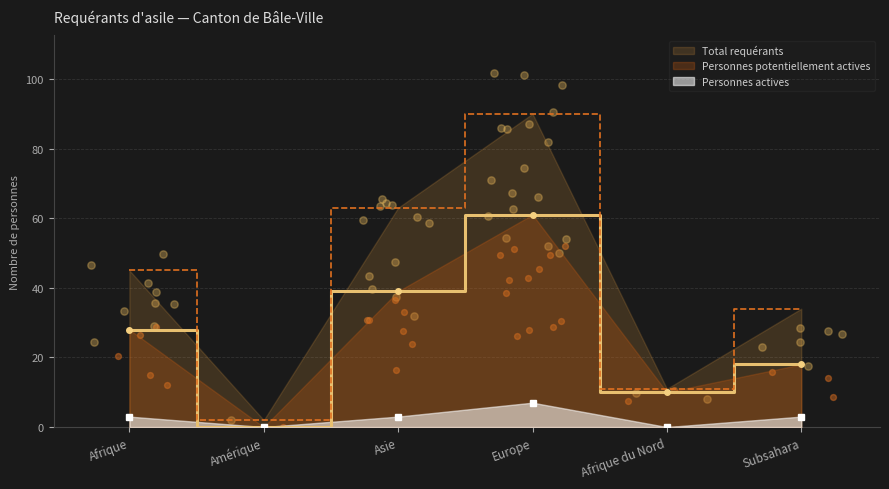

Which series reaches the minimum Y coordinate?

Personnes potentiellement actives